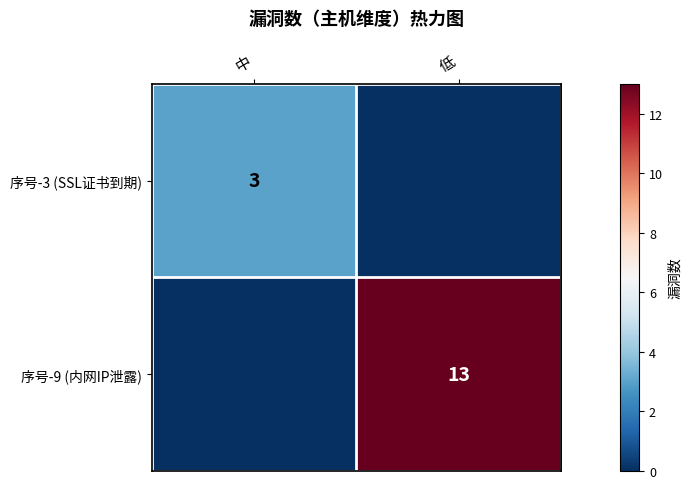

The 序号-3 (SSL证书到期) series shows 2 at 中. True or false?

False